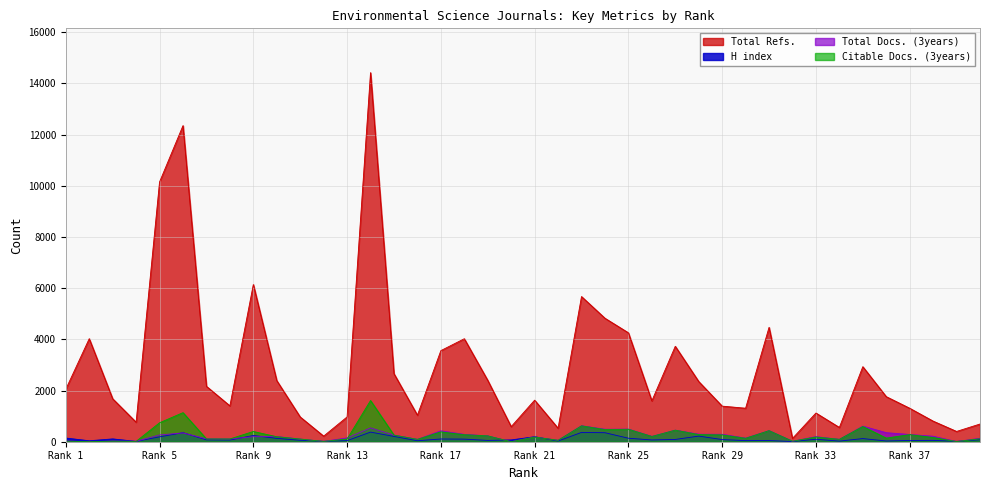

Which series has the largest range (max minus min)?

Total Refs.